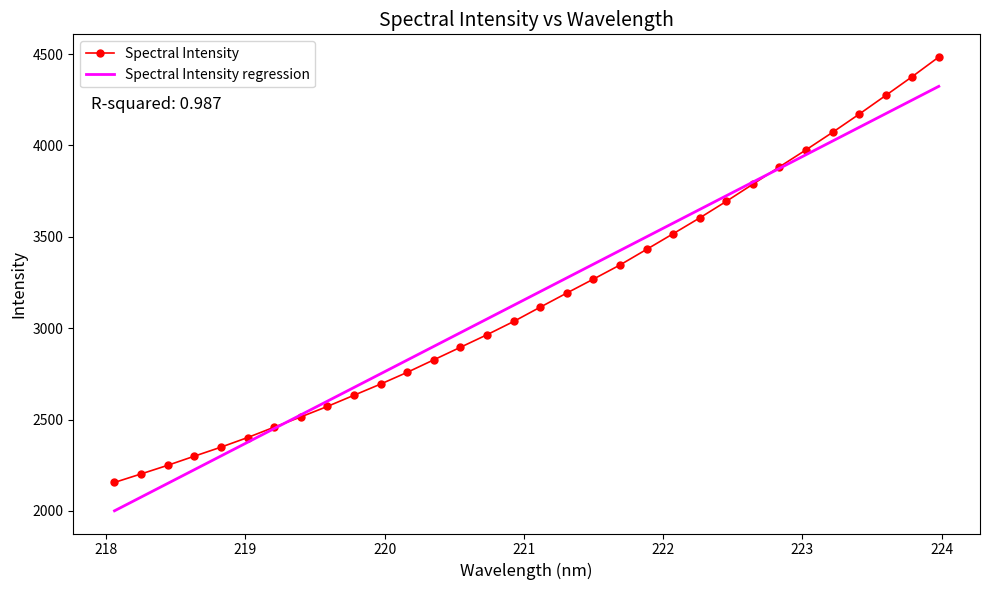

How many times do Spectral Intensity and Spectral Intensity regression cross each other?

2